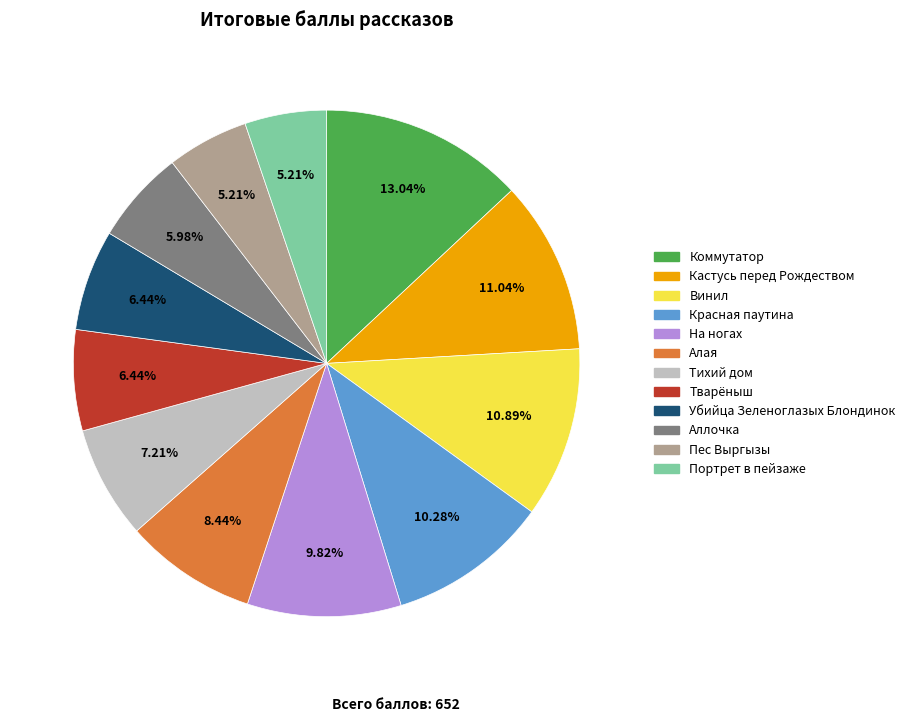

To the nearest percent, what portion does Убийца Зеленоглазых Блондинок represent?

6%